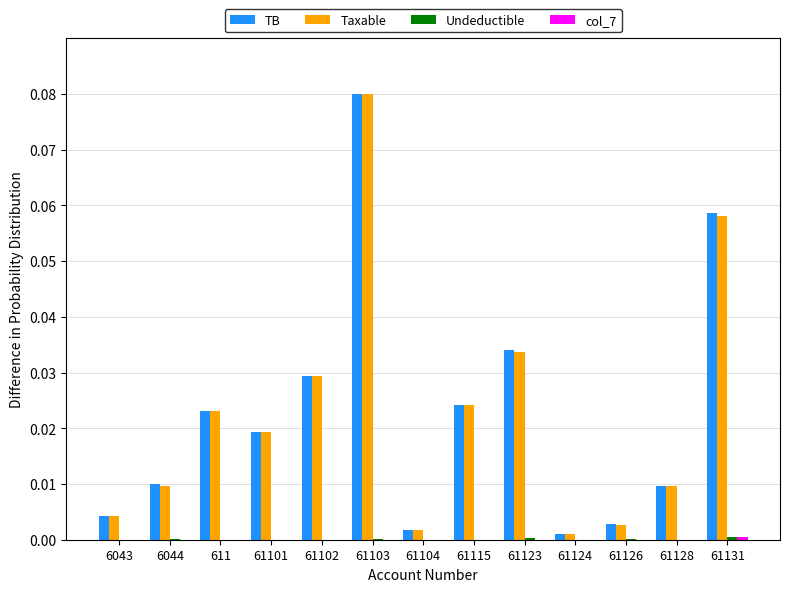

Which series changed the most between 61101 and 61126?

Taxable